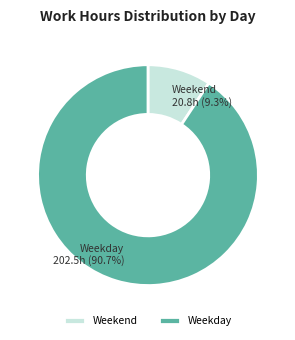

Count the number of slices in the pie.

2